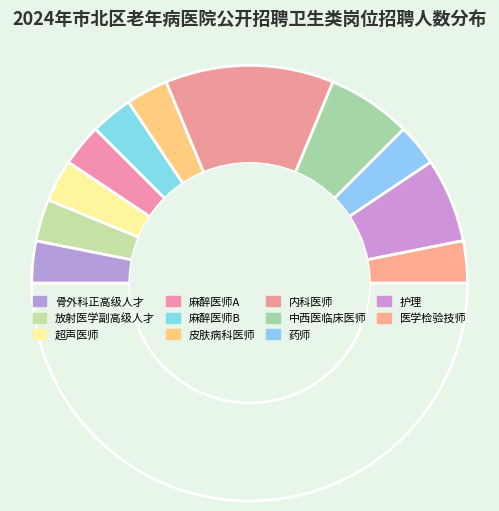

Count the number of slices in the pie.

12